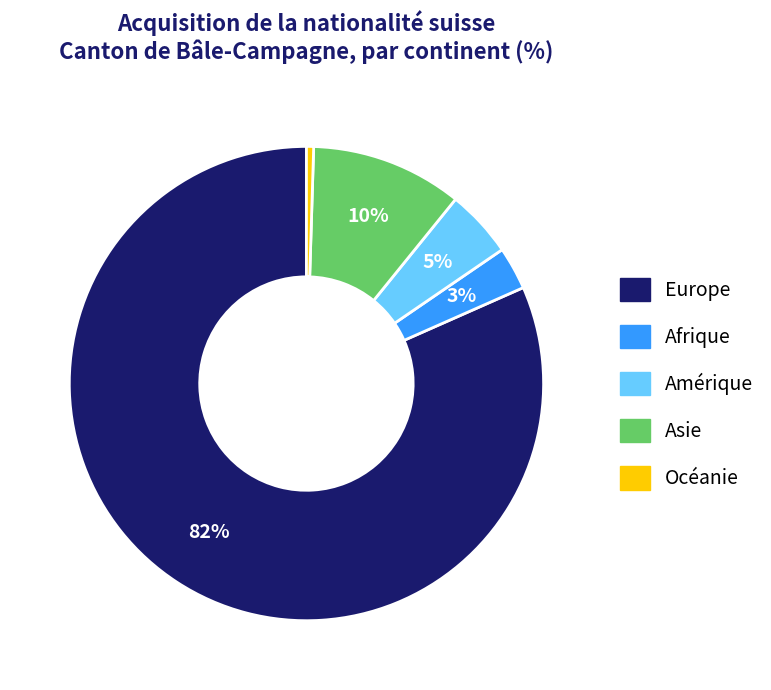

How many slices are in this pie chart?

5